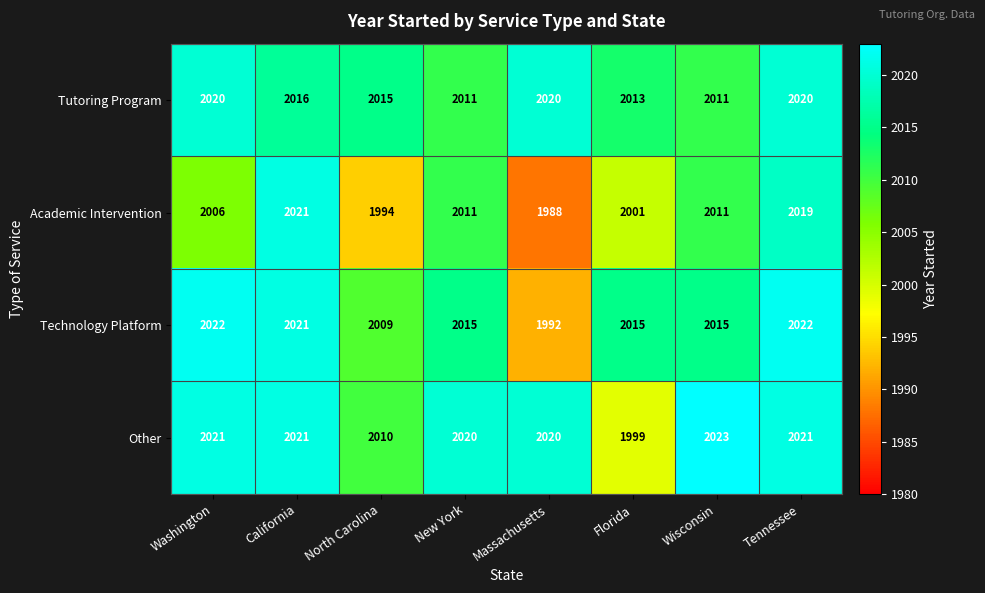

Where does the Academic Intervention series first go above 2011?

California